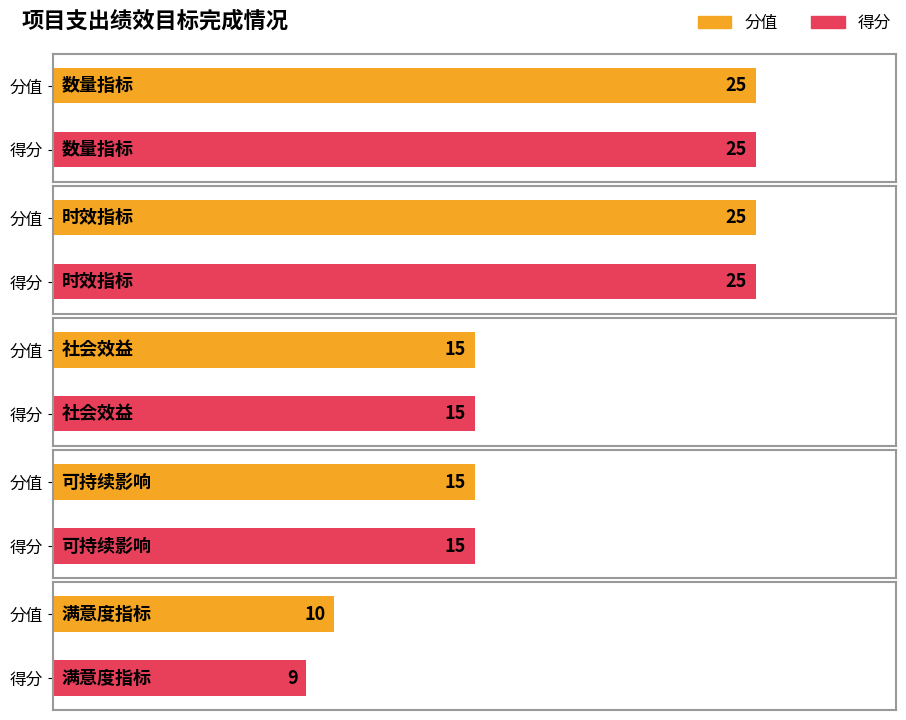

Which has a higher value, 社会效益 or 可持续影响?

社会效益